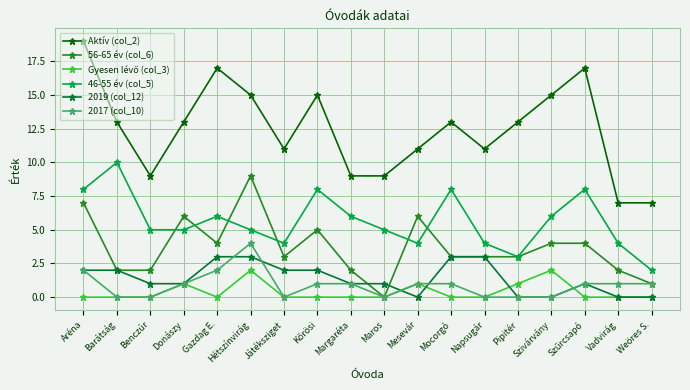

True or false: 2019 (col_12) has a value of -1 at Mesevár.

False